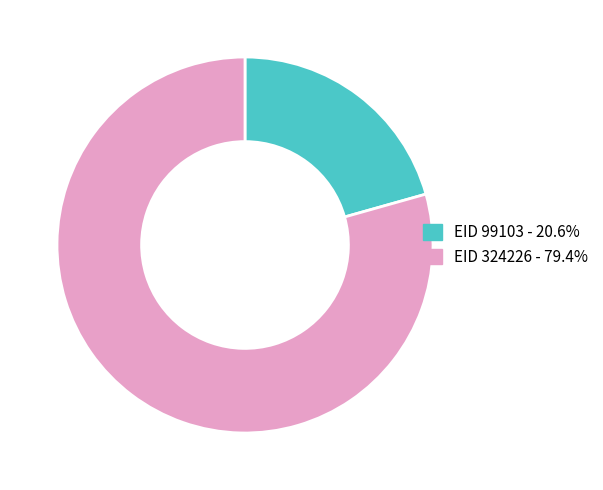

Is the sum of EID 99103 - 20.6% and EID 324226 - 79.4% greater than half?

Yes